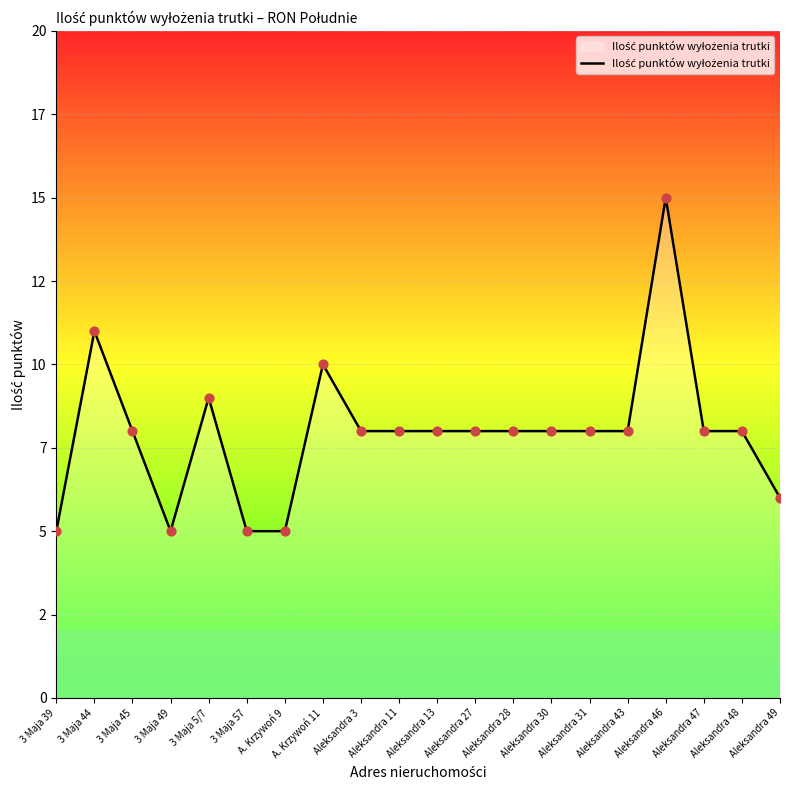

Which has a higher value, 3 Maja 57 or Aleksandra 47?

Aleksandra 47